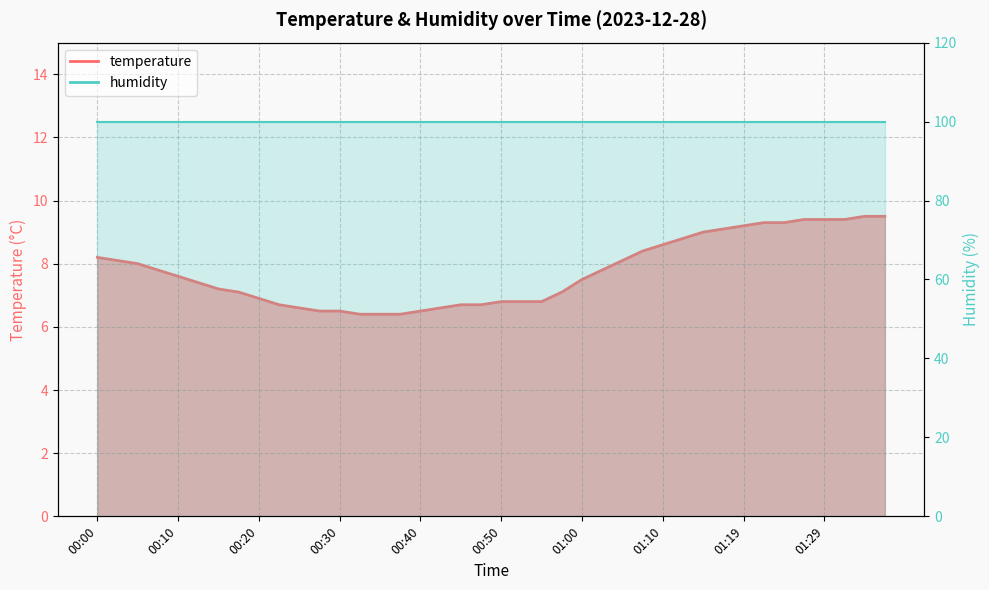

The chart shows a value of 9.5 at 01:34. True or false?

True